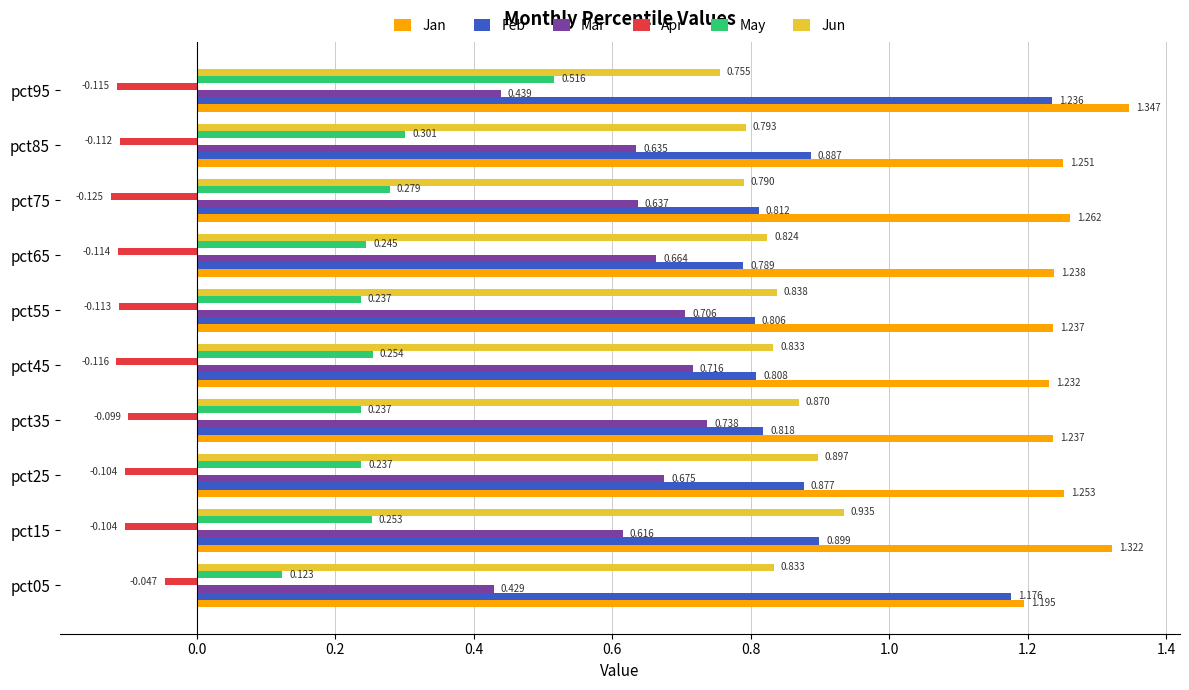

What is the sum of all Jan values?

12.6